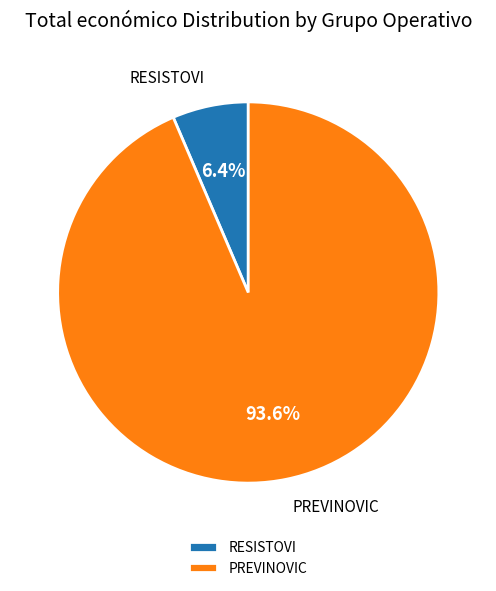

Which category has the biggest portion of the pie?

PREVINOVIC